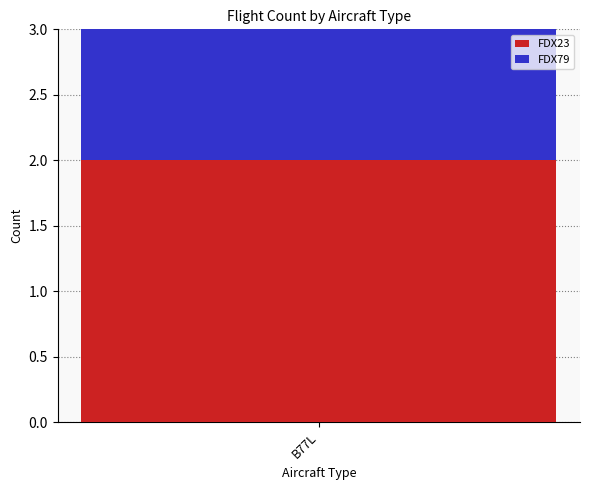

List the labels in order of FDX23 value, smallest first.

B77L